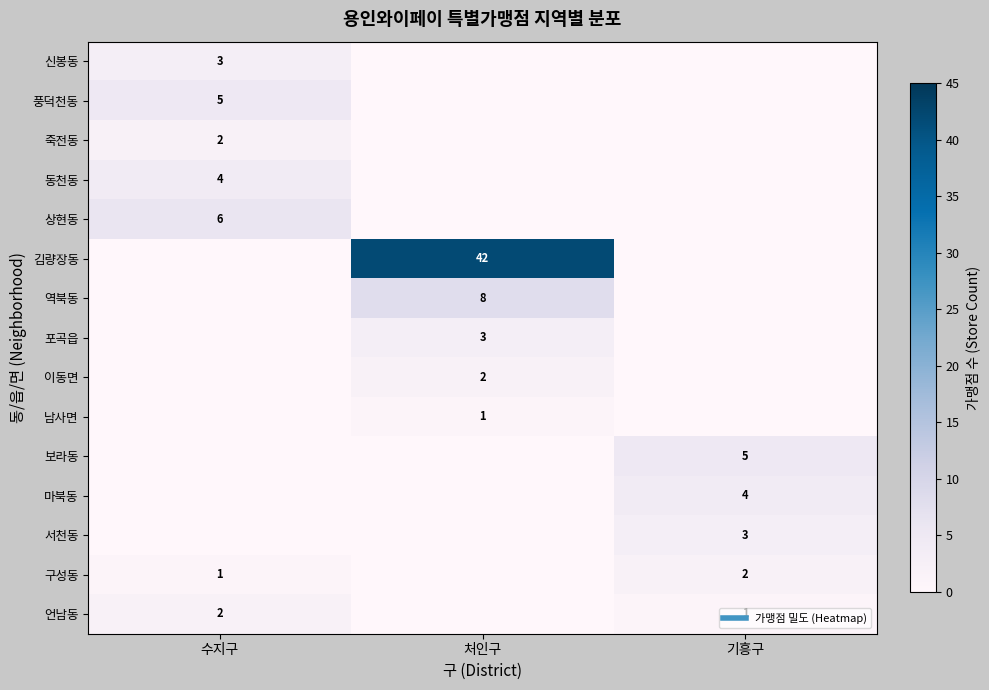

The value of 마북동 at 처인구 is 2. True or false?

False